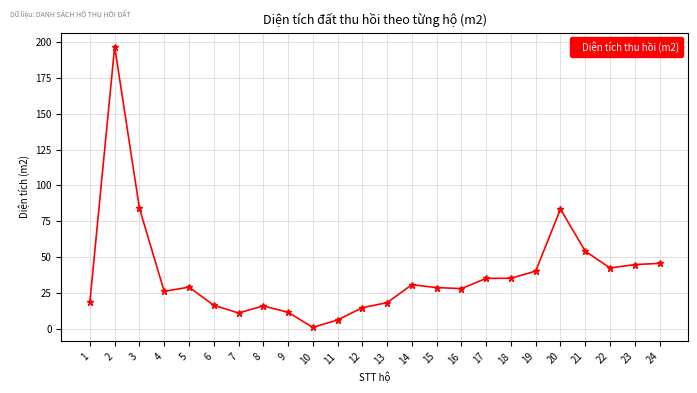

What is the sum of all values?

919.9